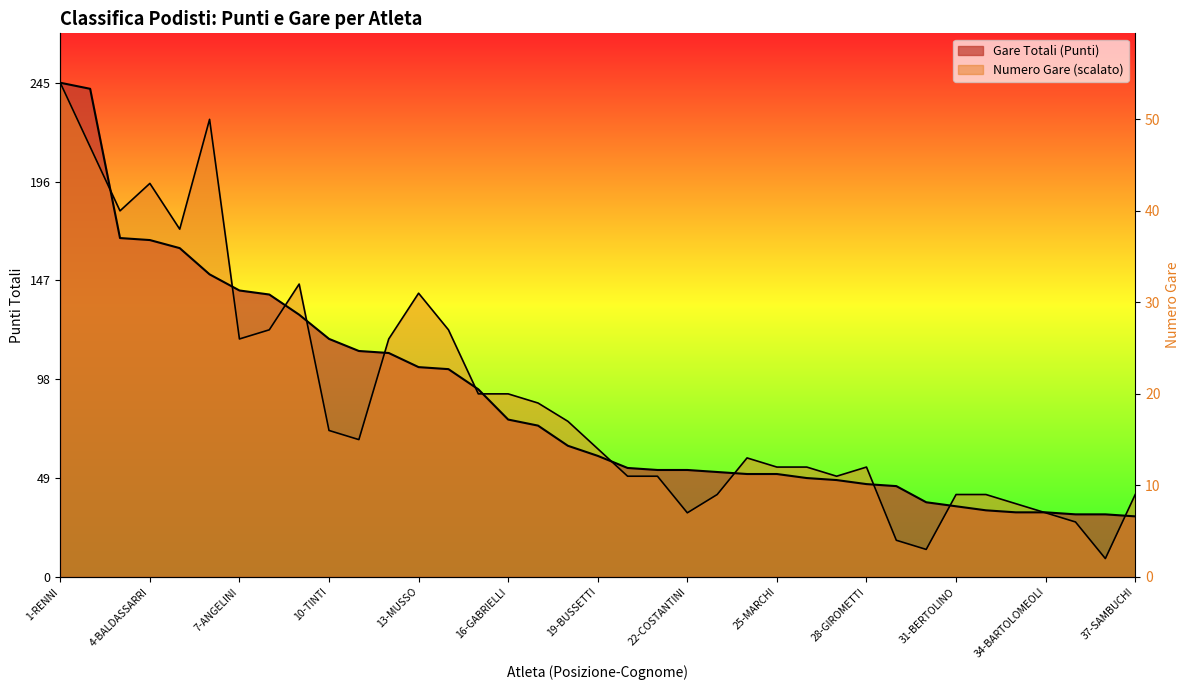

How many lines are shown in the chart?

2